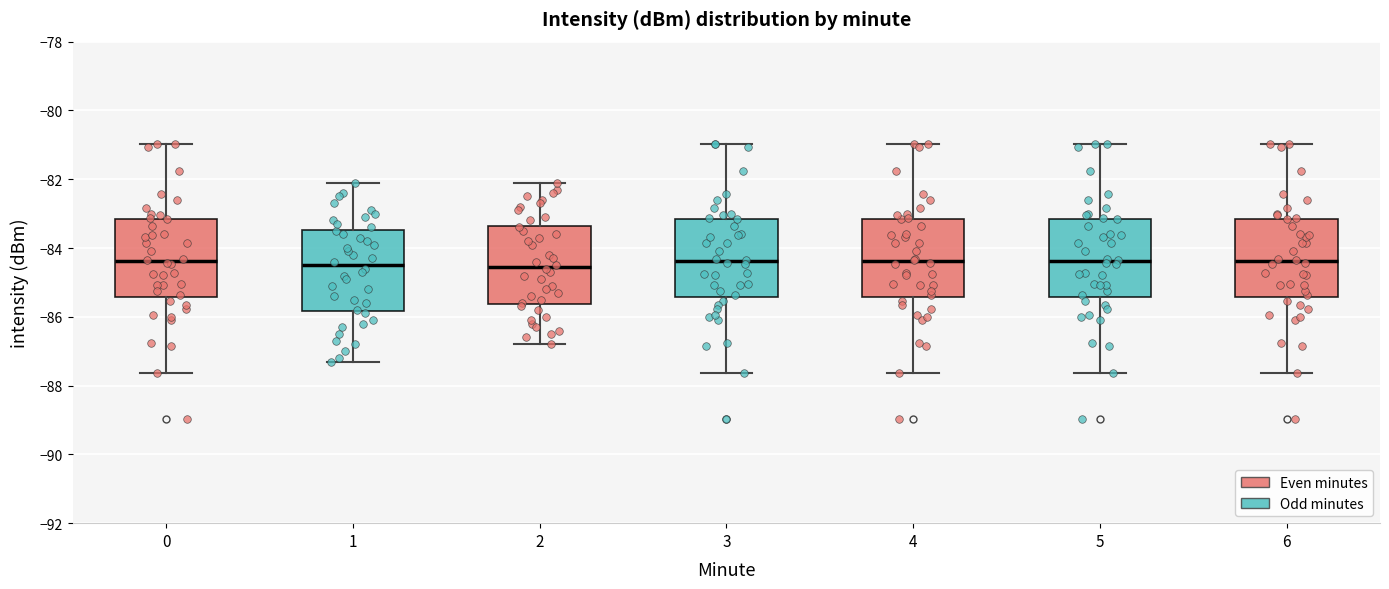

Reading left to right, transcribe this box plot: for each box, give where its median line is, the range the box spans, and where its two whiskers end, as read against the y-axis. The values are not printed on the chart, so give them approximately, as read against the axis.

0: median -84.4, box -85.4 to -83.2, whiskers -87.6 to -81.0
1: median -84.4, box -85.8 to -83.4, whiskers -87.2 to -82.0
2: median -84.6, box -85.6 to -83.4, whiskers -86.8 to -82.0
3: median -84.4, box -85.4 to -83.2, whiskers -87.6 to -81.0
4: median -84.4, box -85.4 to -83.2, whiskers -87.6 to -81.0
5: median -84.4, box -85.4 to -83.2, whiskers -87.6 to -81.0
6: median -84.4, box -85.4 to -83.2, whiskers -87.6 to -81.0